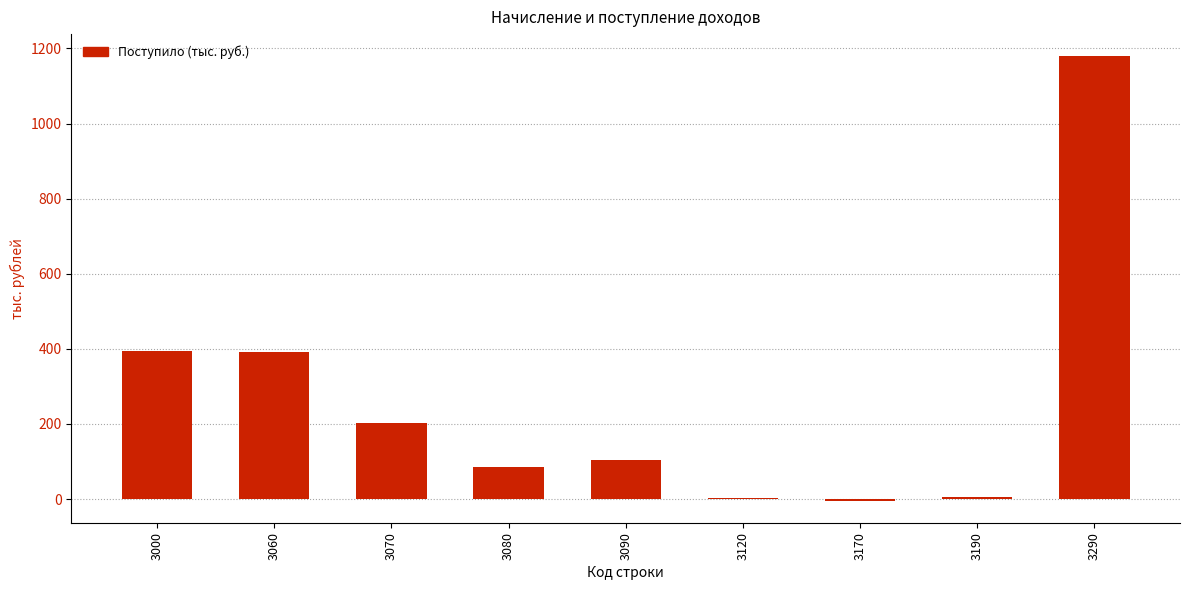

The value at 3000 is 393. True or false?

True